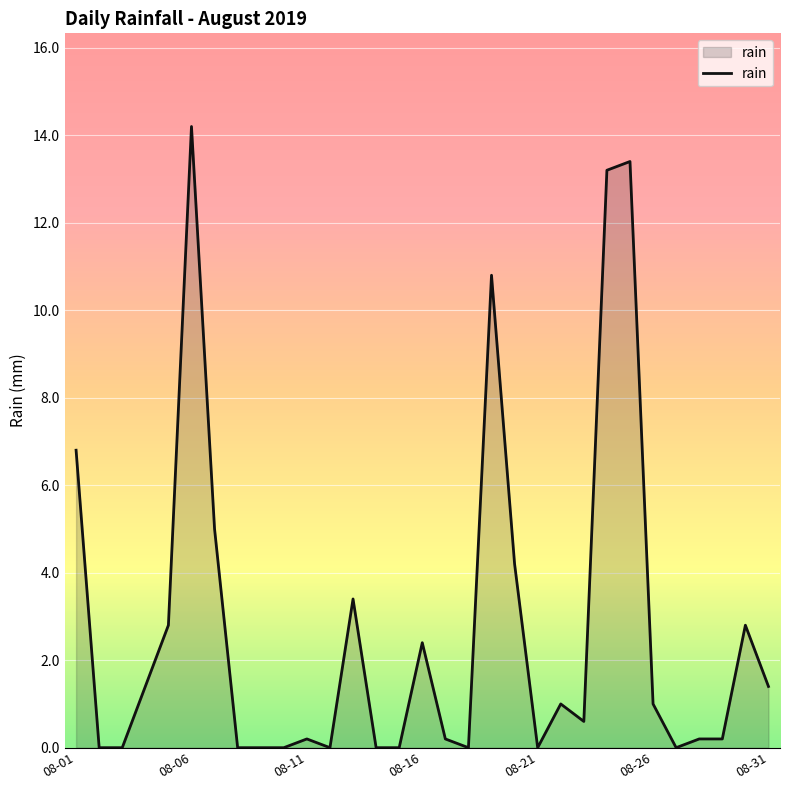

What is the maximum value shown in the chart?

14.2